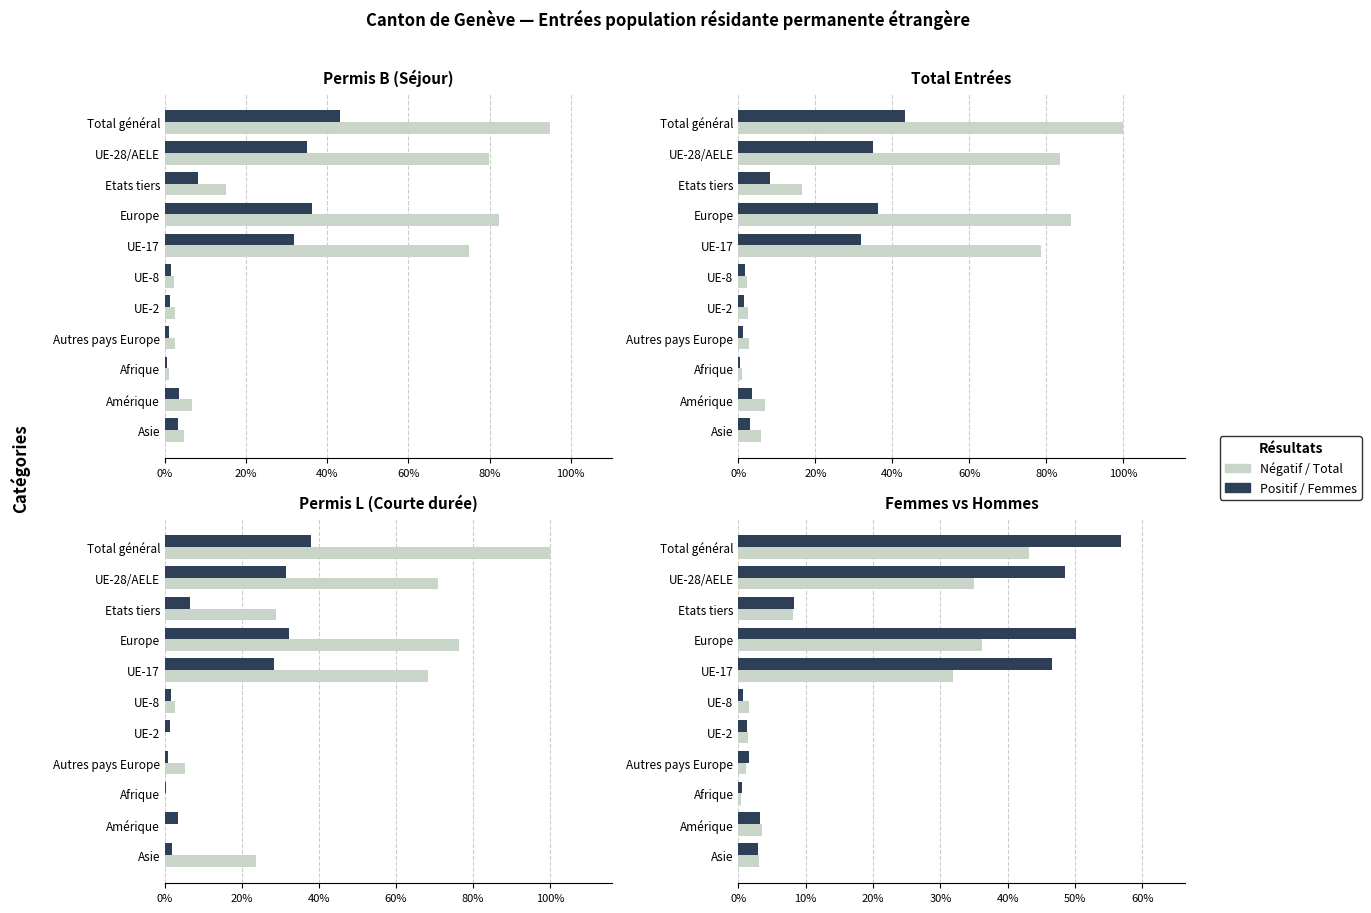

What is the minimum value shown in the chart?

0.4